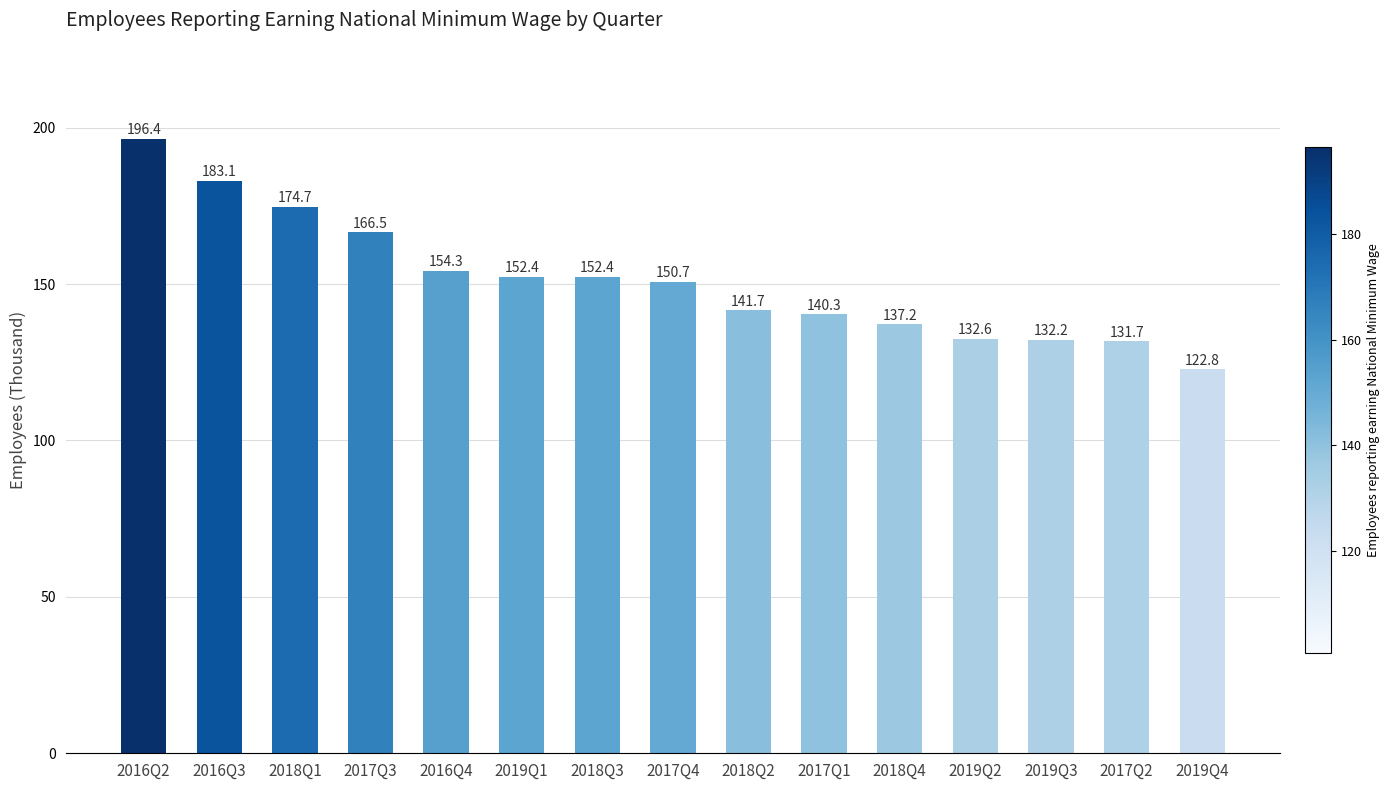

What value does the data have at 2019Q2?

132.6